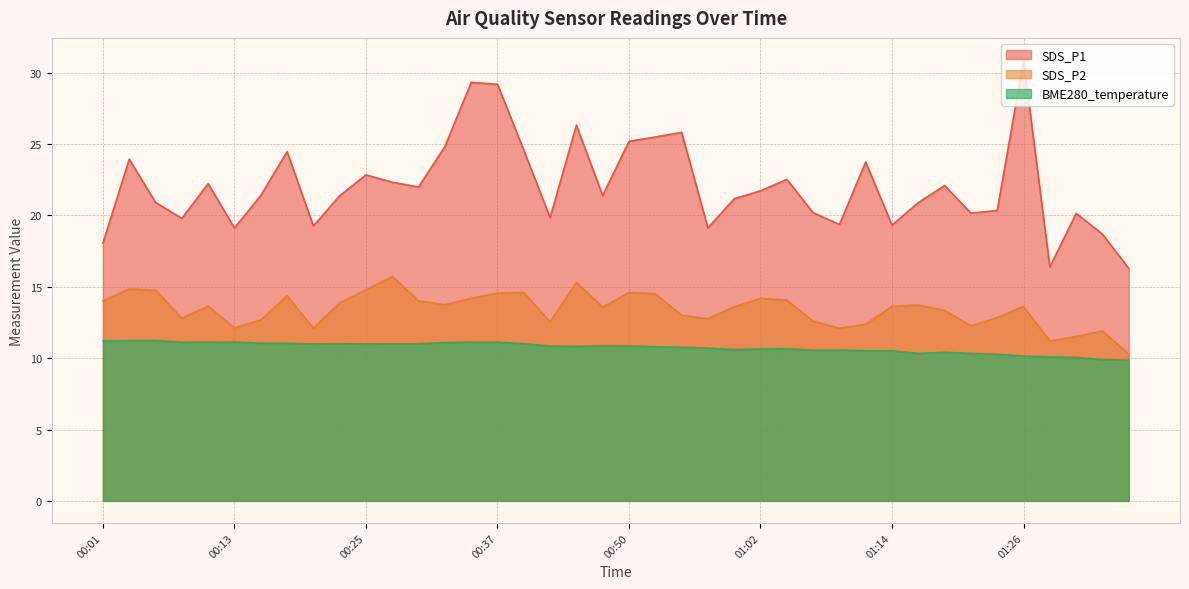

What is the difference between the second highest and minimum values in the SDS_P2 series?

5.0